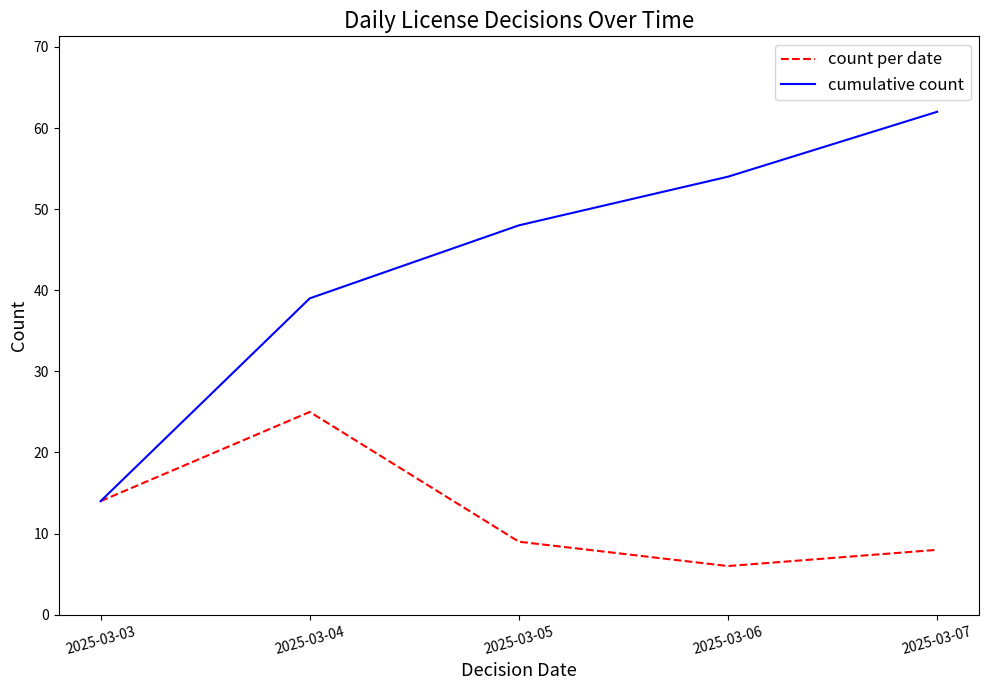

The count per date series shows 8 at 2025-03-07. True or false?

True